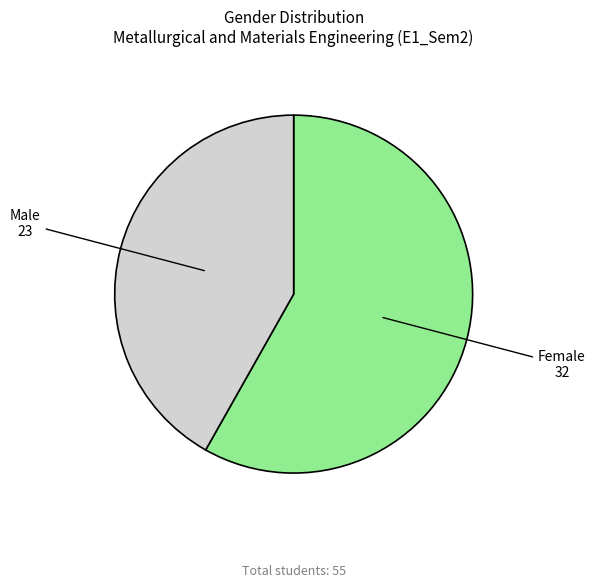

Count the number of slices in the pie.

2